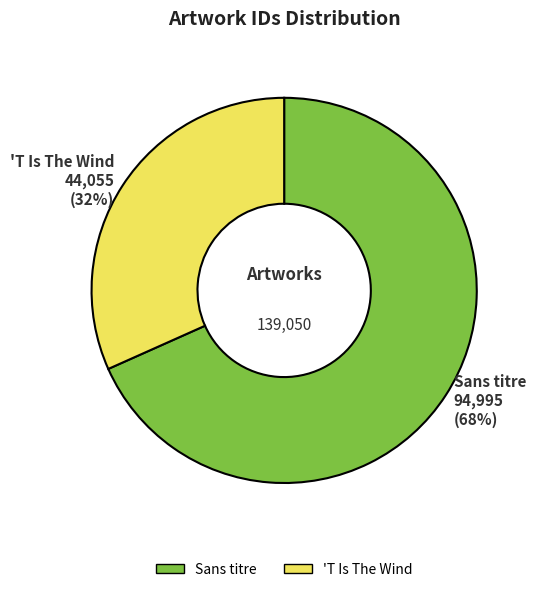

How many segments does this pie chart have?

2